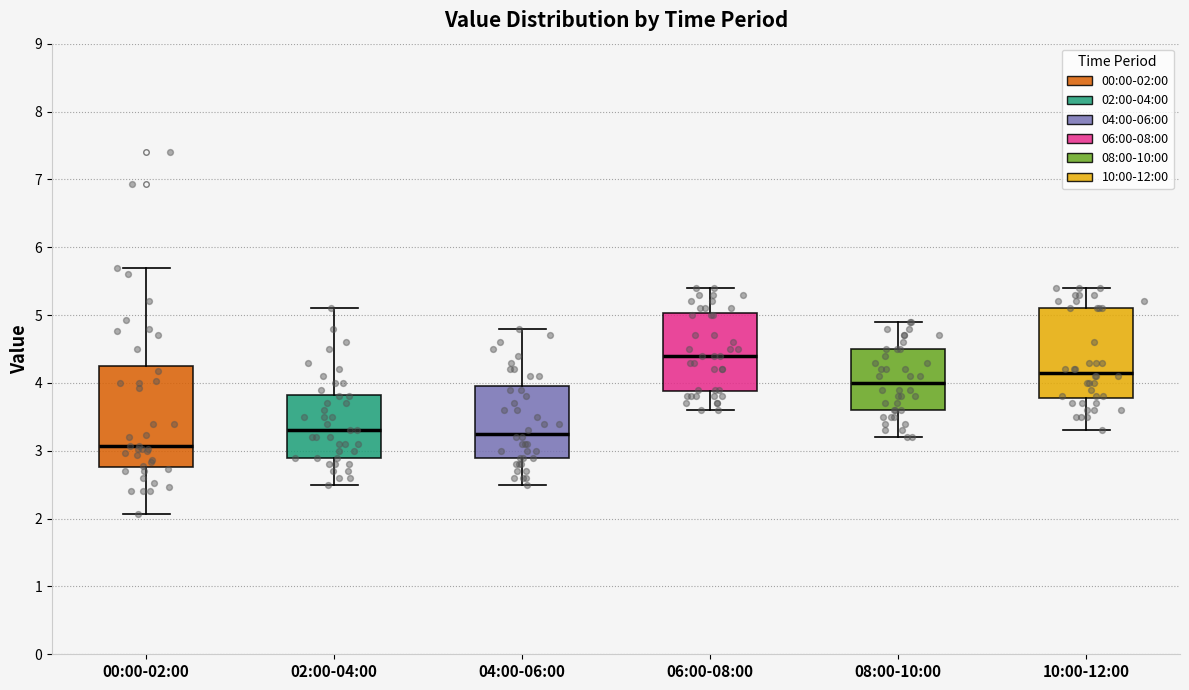

Comparing the boxes themselves (not the whiskers), which one is the tallest?

00:00-02:00